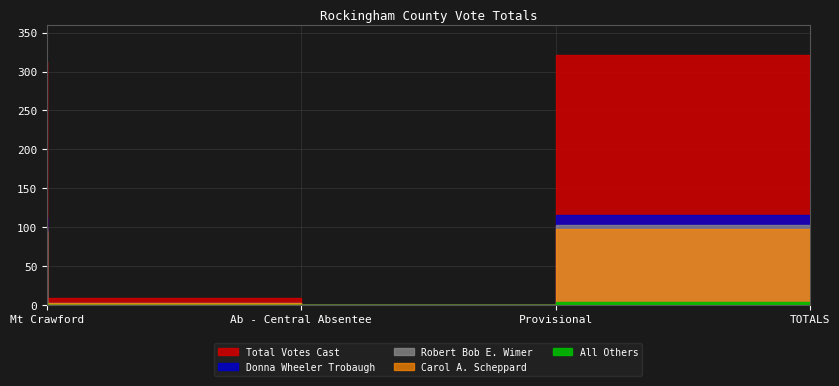

True or false: Carol A. Scheppard and All Others cross at least once.

False